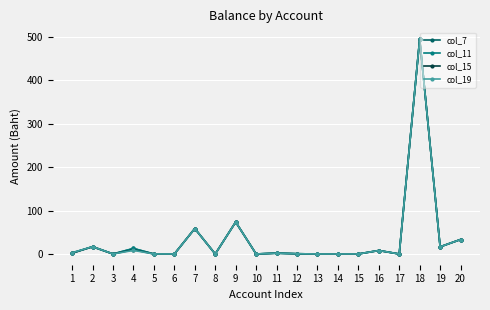

Does the chart have visible grid lines?

Yes